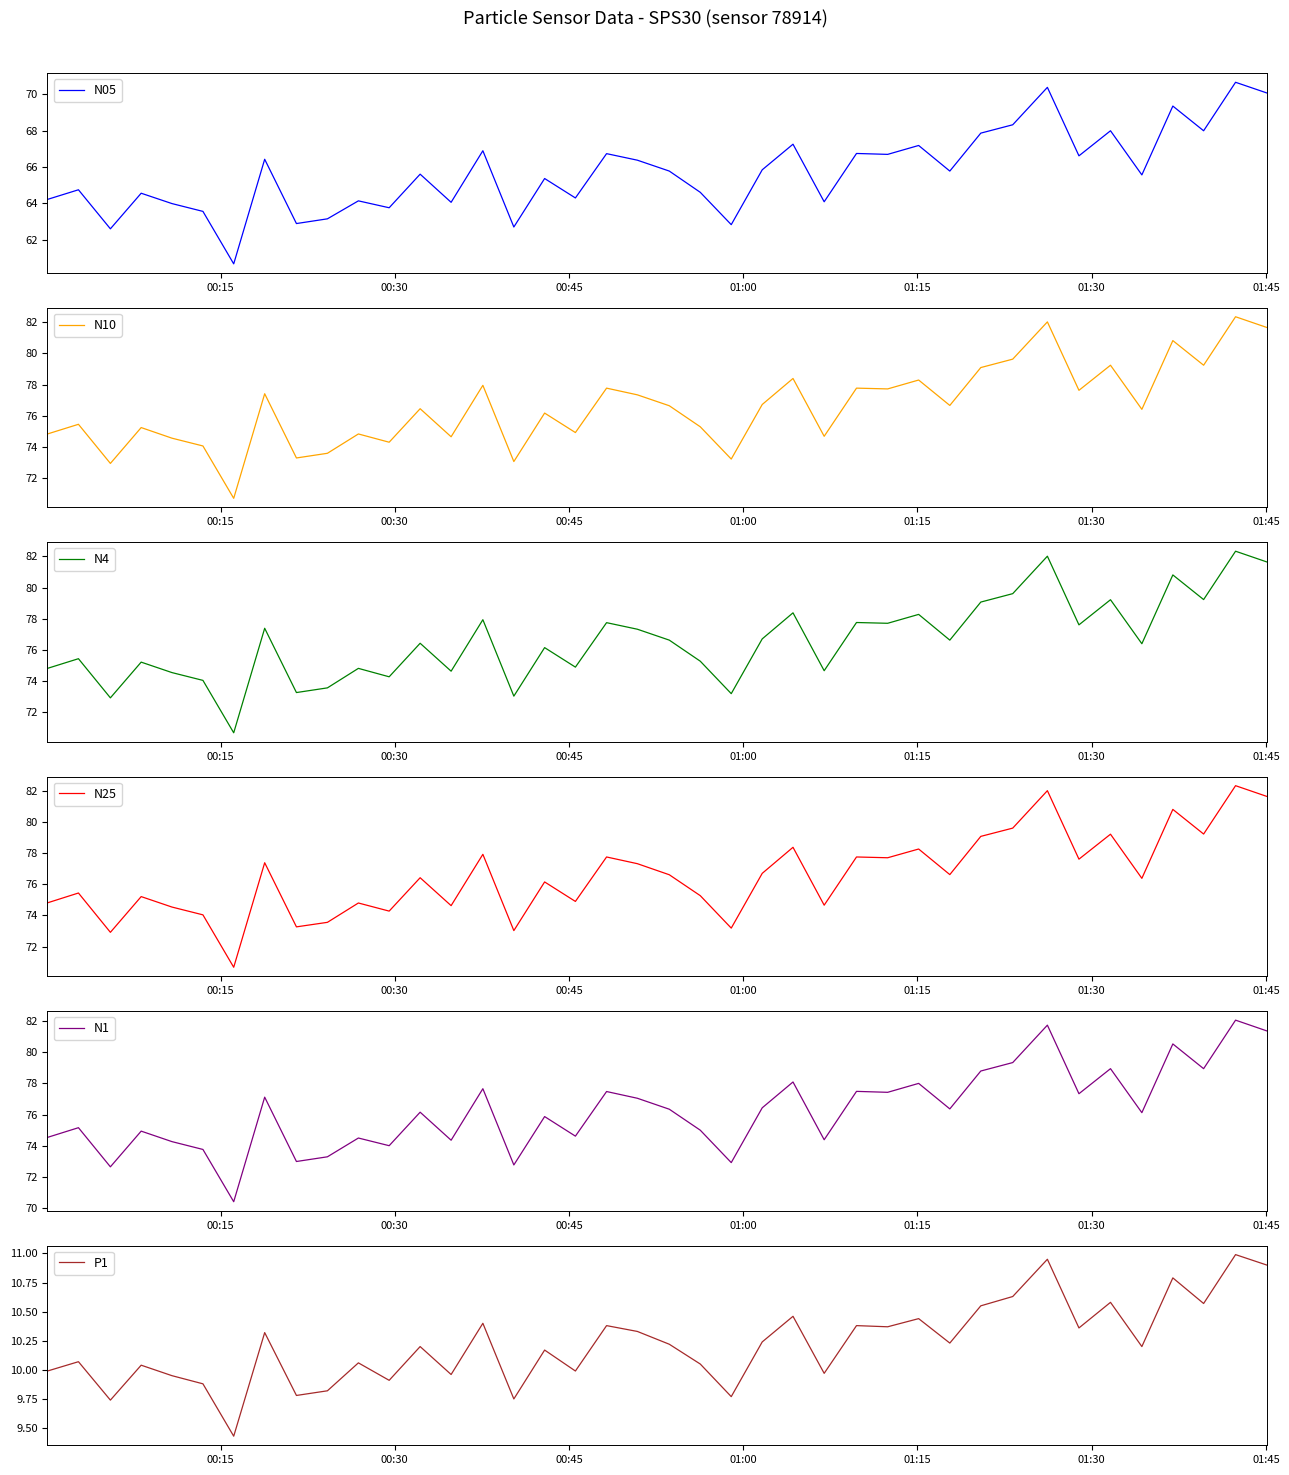

What is the maximum value for N4?

82.3